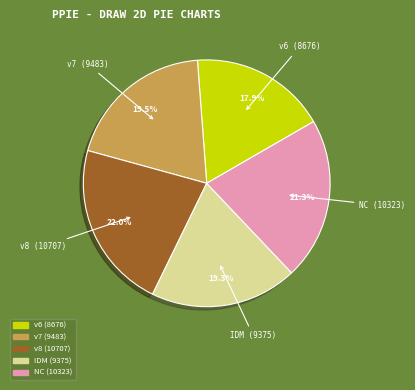

Does v7 (9483) represent more than half of the total?

No